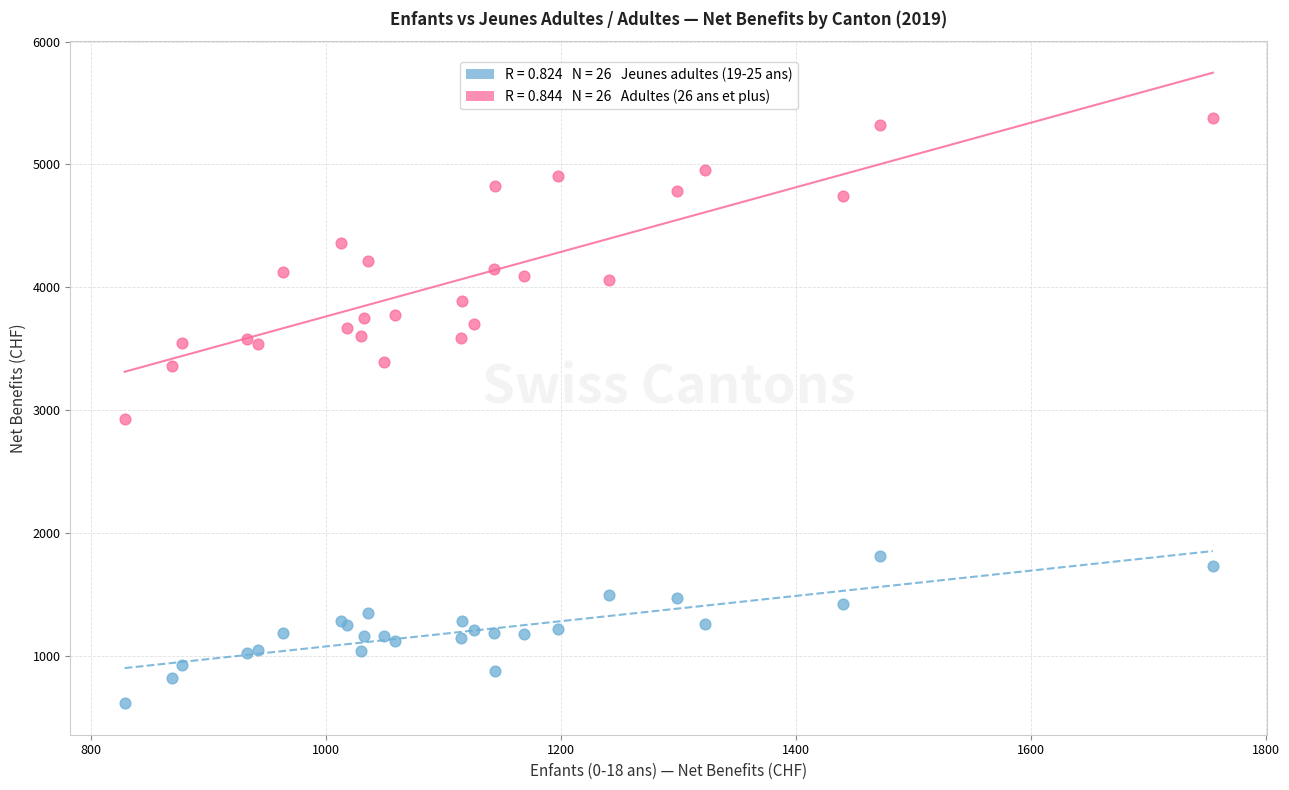

Across all series, what Y value is closest to 2998?

2924.3